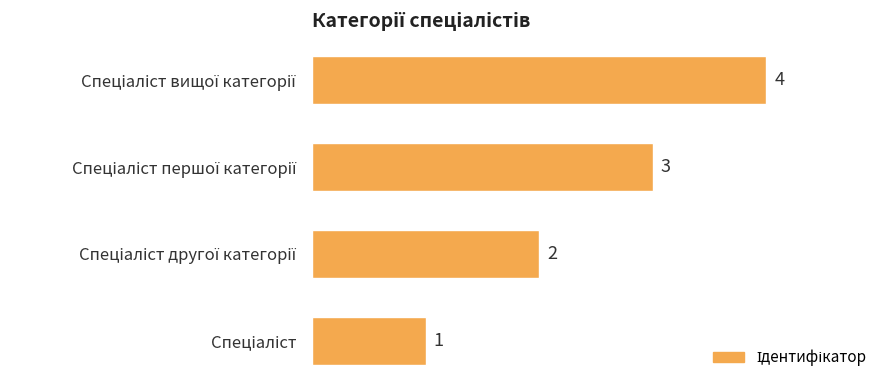

How many values are between 2 and 4?

3